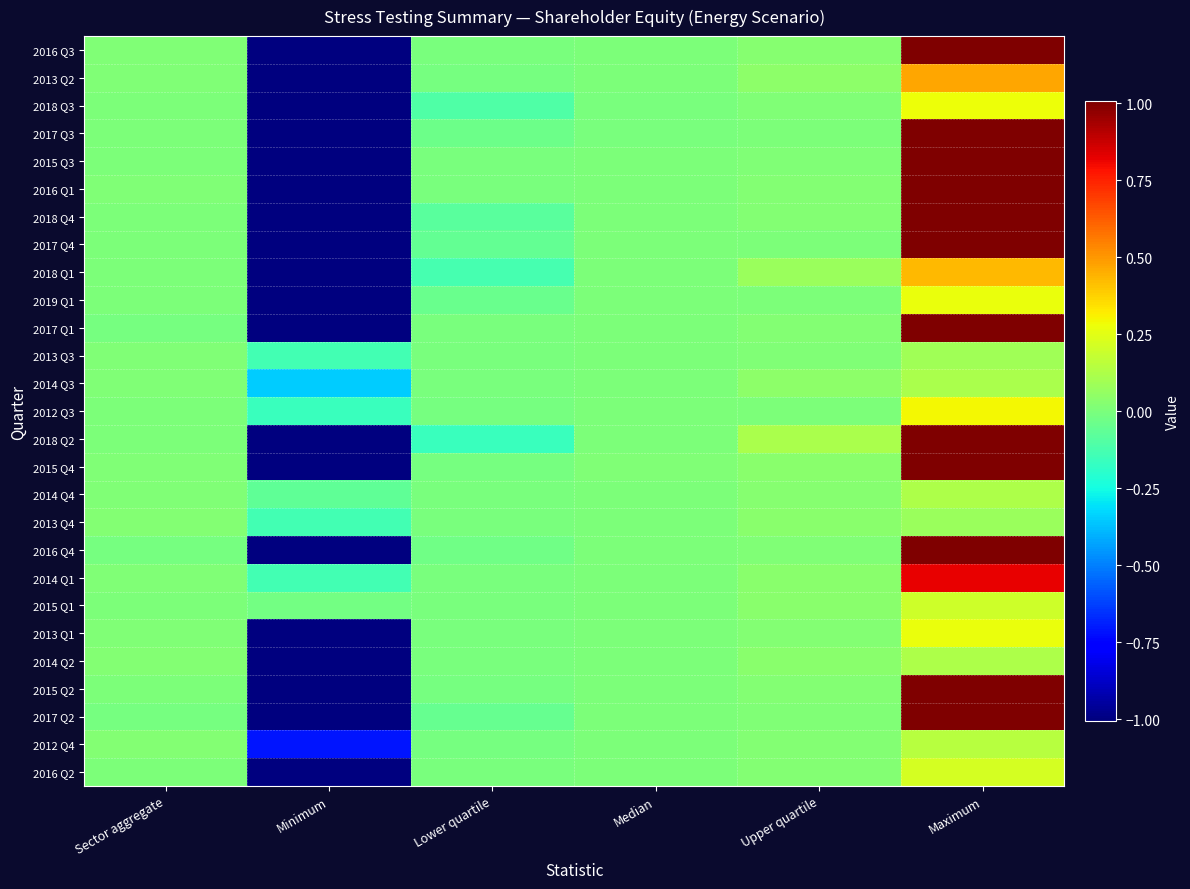

List the series in order of their peak value, highest first.

2016 Q3, 2017 Q3, 2015 Q3, 2016 Q1, 2018 Q4, 2017 Q4, 2017 Q1, 2018 Q2, 2015 Q4, 2016 Q4, 2015 Q2, 2017 Q2, 2014 Q1, 2013 Q2, 2018 Q1, 2012 Q3, 2018 Q3, 2013 Q1, 2019 Q1, 2016 Q2, 2015 Q1, 2012 Q4, 2014 Q4, 2014 Q2, 2014 Q3, 2013 Q3, 2013 Q4